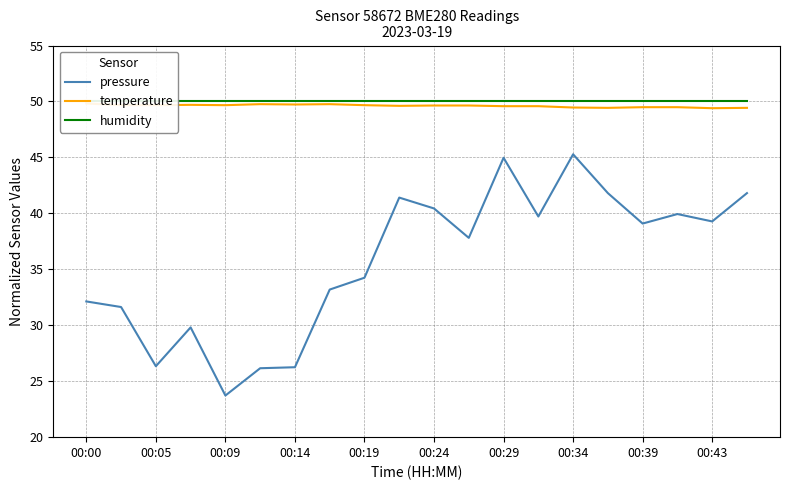

What is the greatest value displayed?

50.0